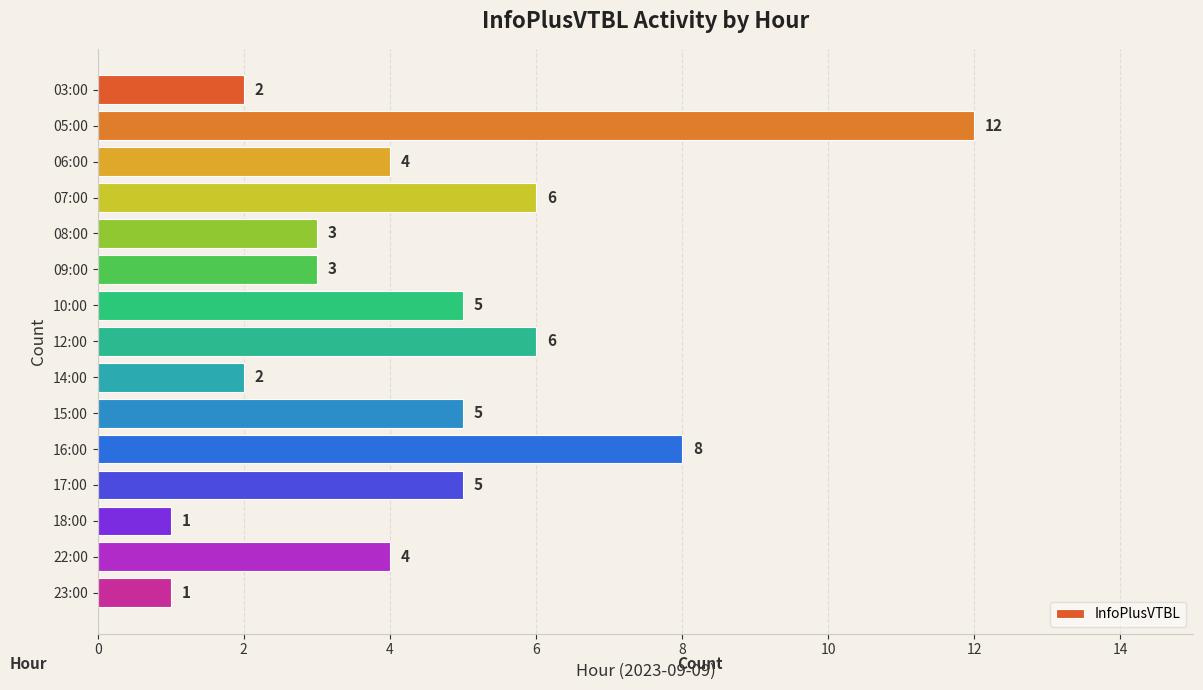

What value does the data have at 08:00, to the nearest 5?

5